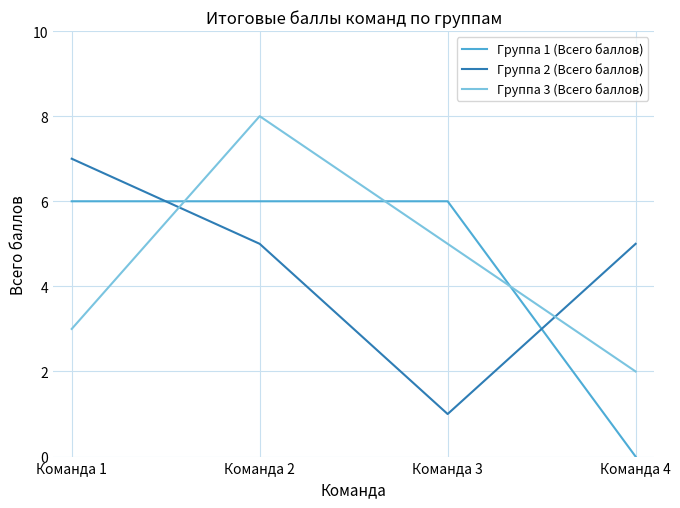

What are all the series names shown in the legend?

Группа 1 (Всего баллов), Группа 2 (Всего баллов), Группа 3 (Всего баллов)